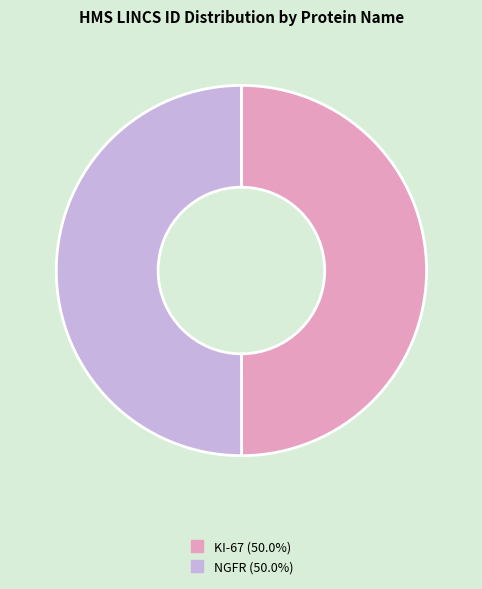

Do NGFR and KI-67 together represent more than half of the pie?

Yes